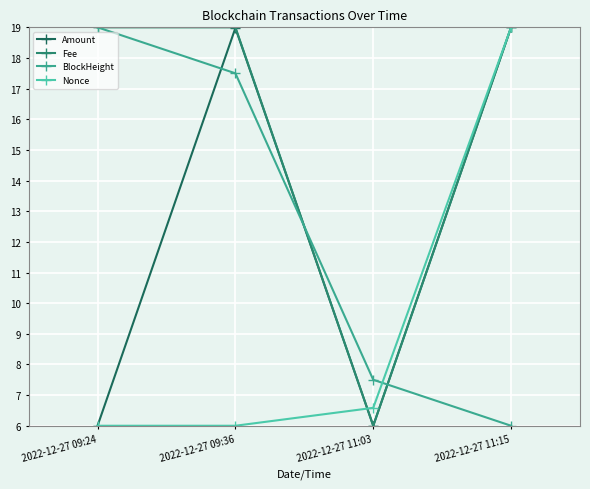

Does the chart have visible grid lines?

Yes